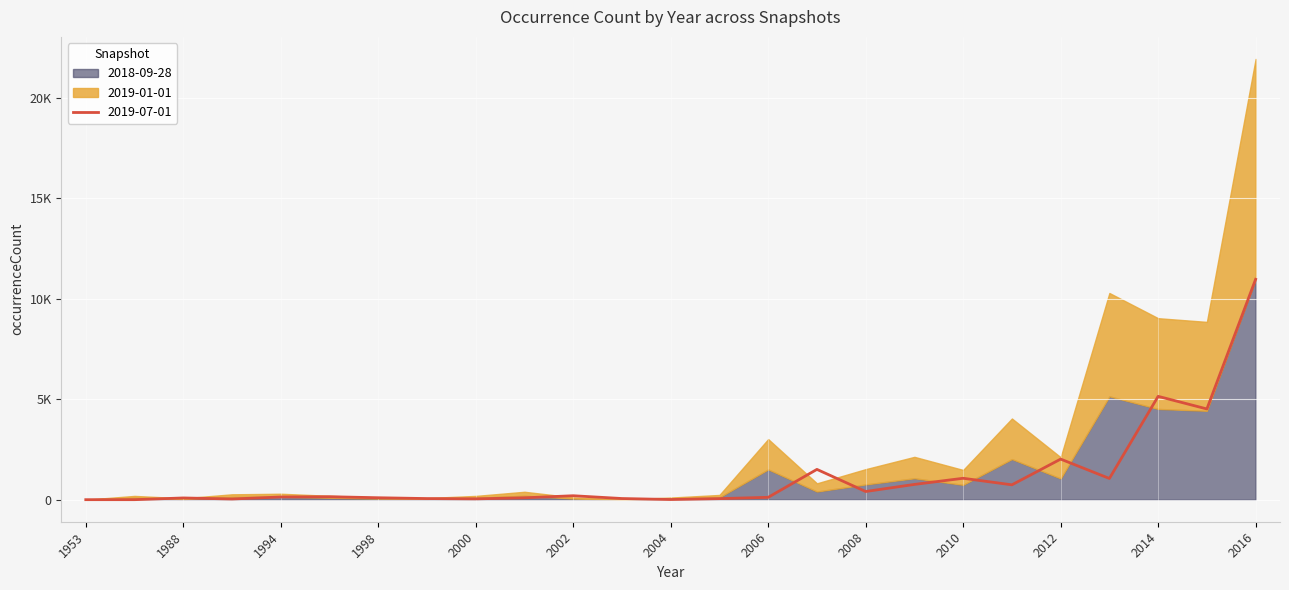

Where do 2019-07-01 and 2018-09-28 first cross each other?

1987 and 1988